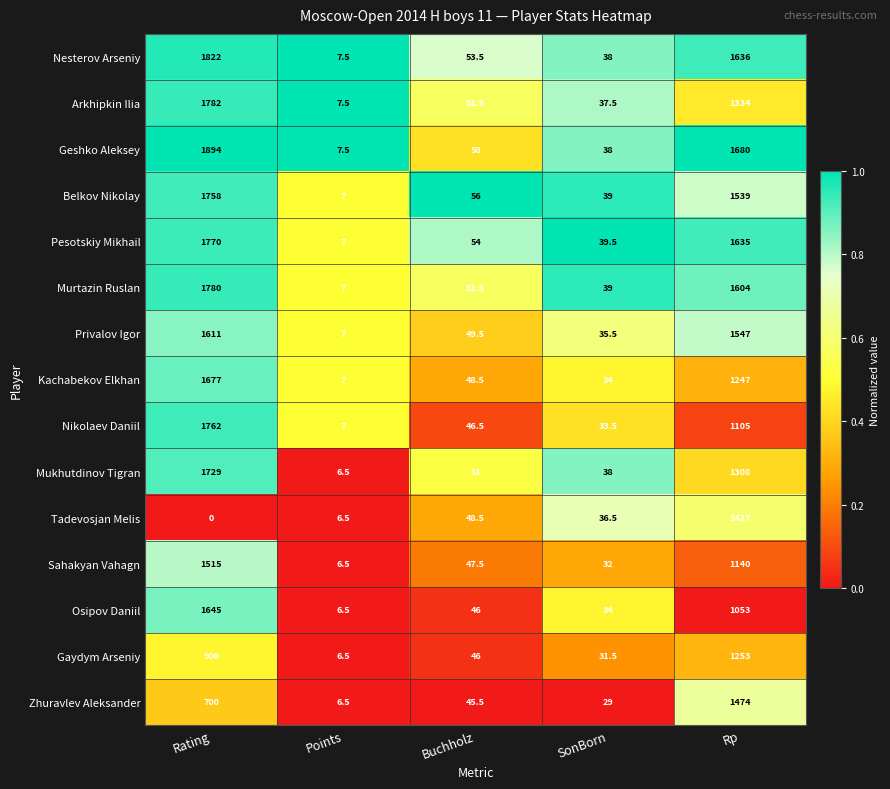

Which series changed the most between Points and SonBorn?

Pesotskiy Mikhail